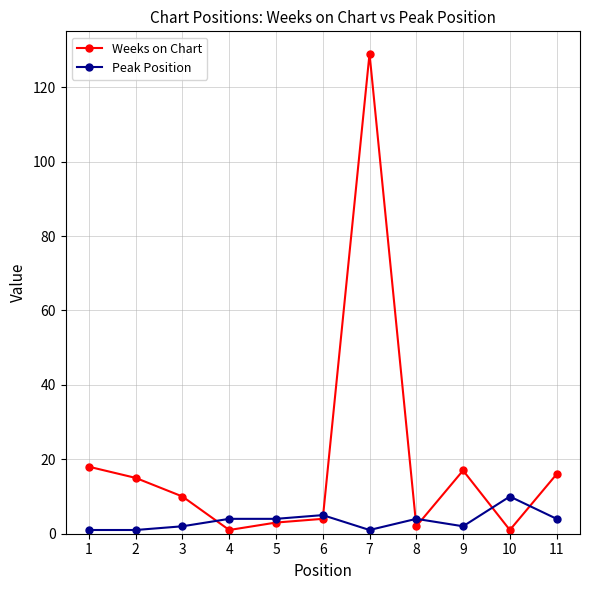

How many times do Weeks on Chart and Peak Position cross each other?

6